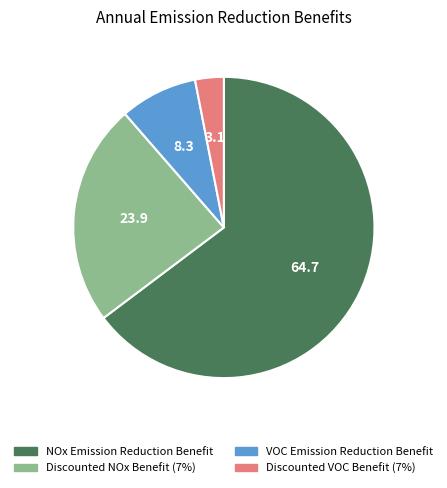

Is the sum of NOx Emission Reduction Benefit and Discounted VOC Benefit (7%) greater than half?

Yes